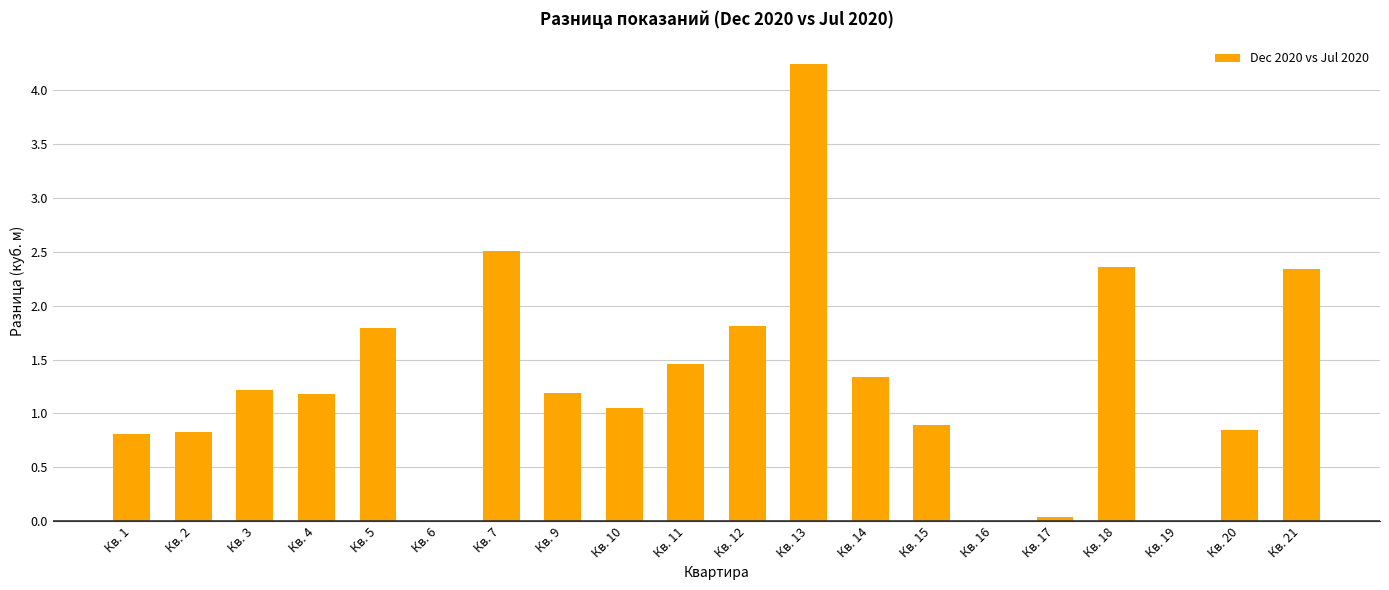

True or false: the data shows 0.4 at Кв. 15.

False